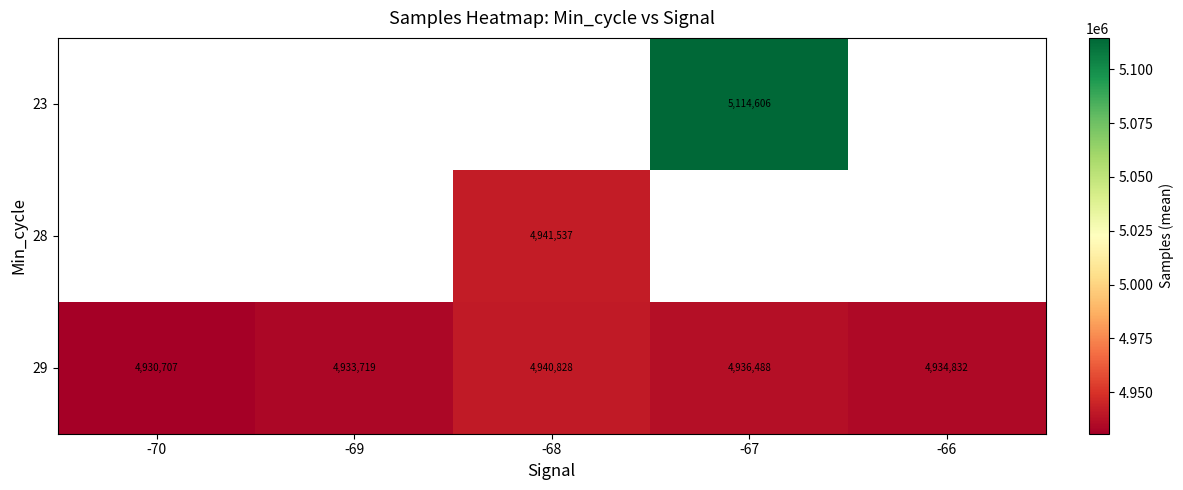

Rank the categories by 29 value from lowest to highest.

-70, -69, -66, -67, -68